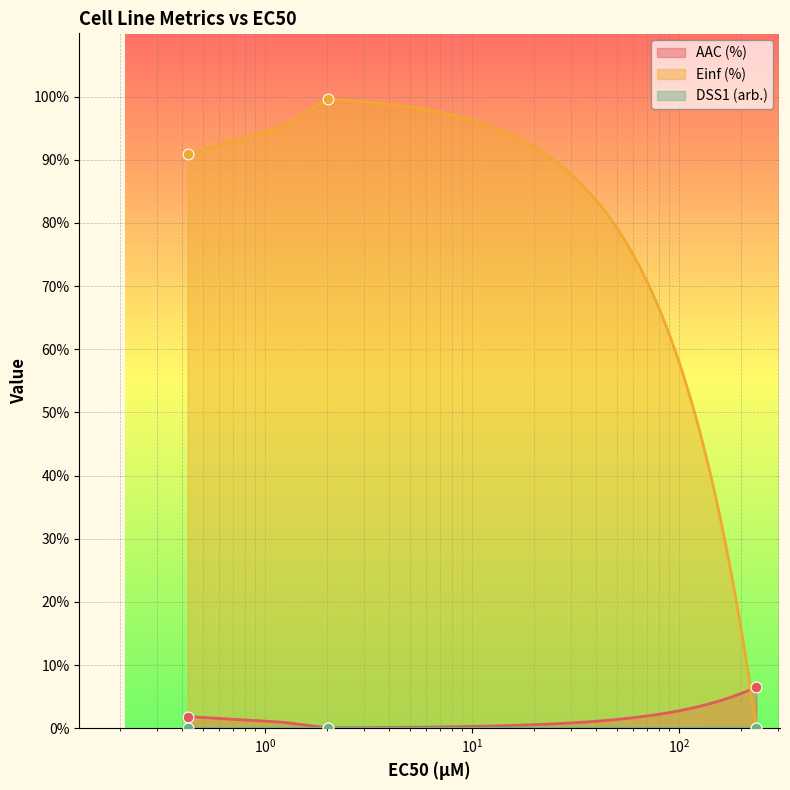

At how many categories does at least one series exceed 35?

2